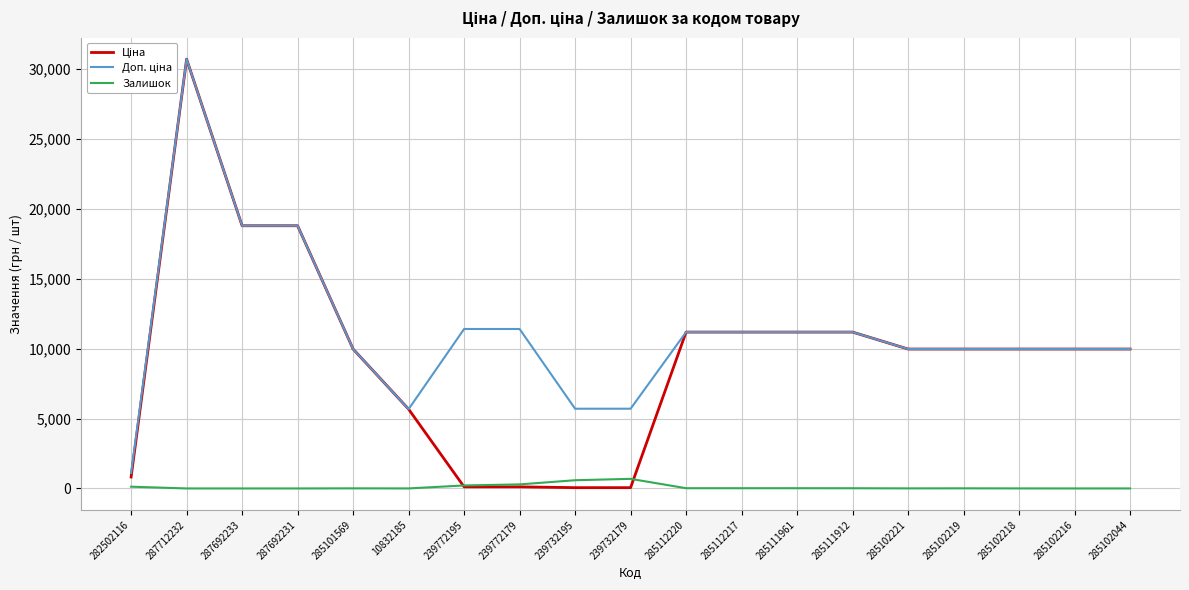

What is the total value across all series at 287692231?

37593.6